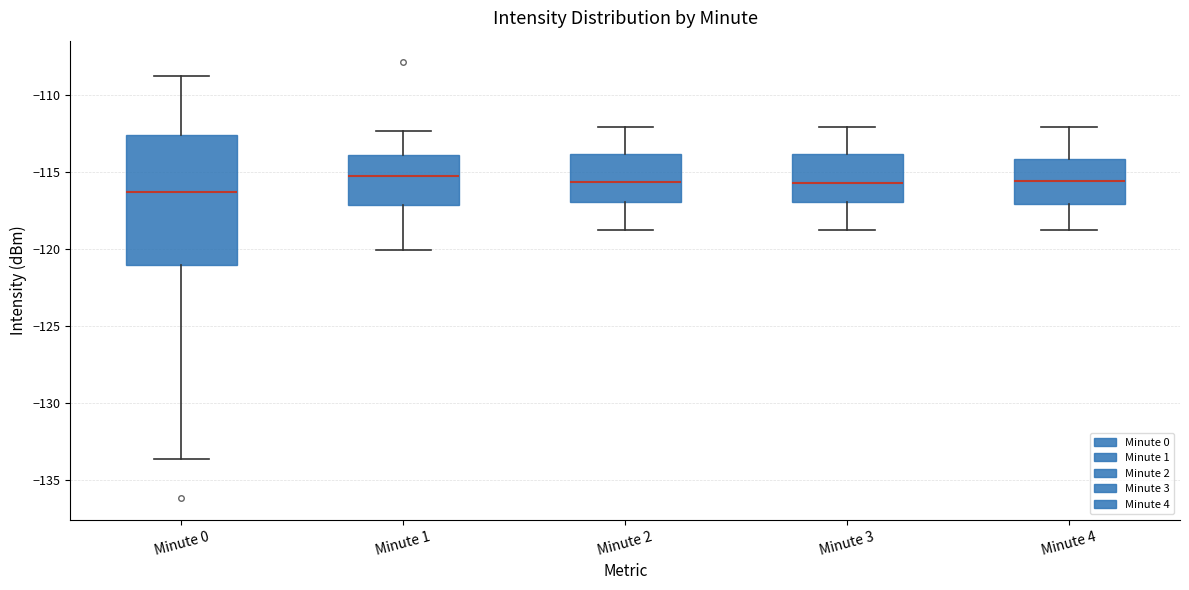

Reading left to right, read every box against the y-axis: the position of its median line, the range the box covers, and the ends of its whiskers. The values are not printed on the chart, so give them approximately, as read against the axis.

Minute 0: median -116.5, box -121.0 to -112.5, whiskers -133.5 to -109.0
Minute 1: median -115.5, box -117.0 to -114.0, whiskers -120.0 to -112.5
Minute 2: median -115.5, box -117.0 to -114.0, whiskers -119.0 to -112.0
Minute 3: median -115.5, box -117.0 to -114.0, whiskers -119.0 to -112.0
Minute 4: median -115.5, box -117.0 to -114.0, whiskers -119.0 to -112.0